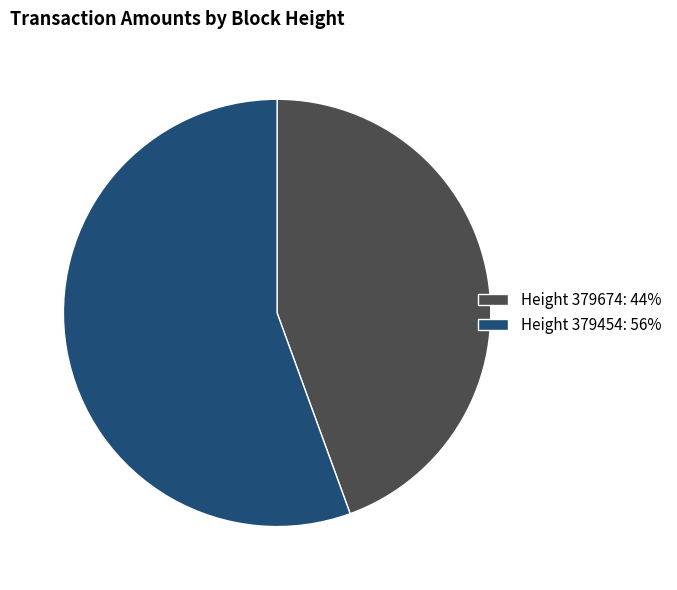

Is it true that Height 379674: 44% is 52% of the pie?

False